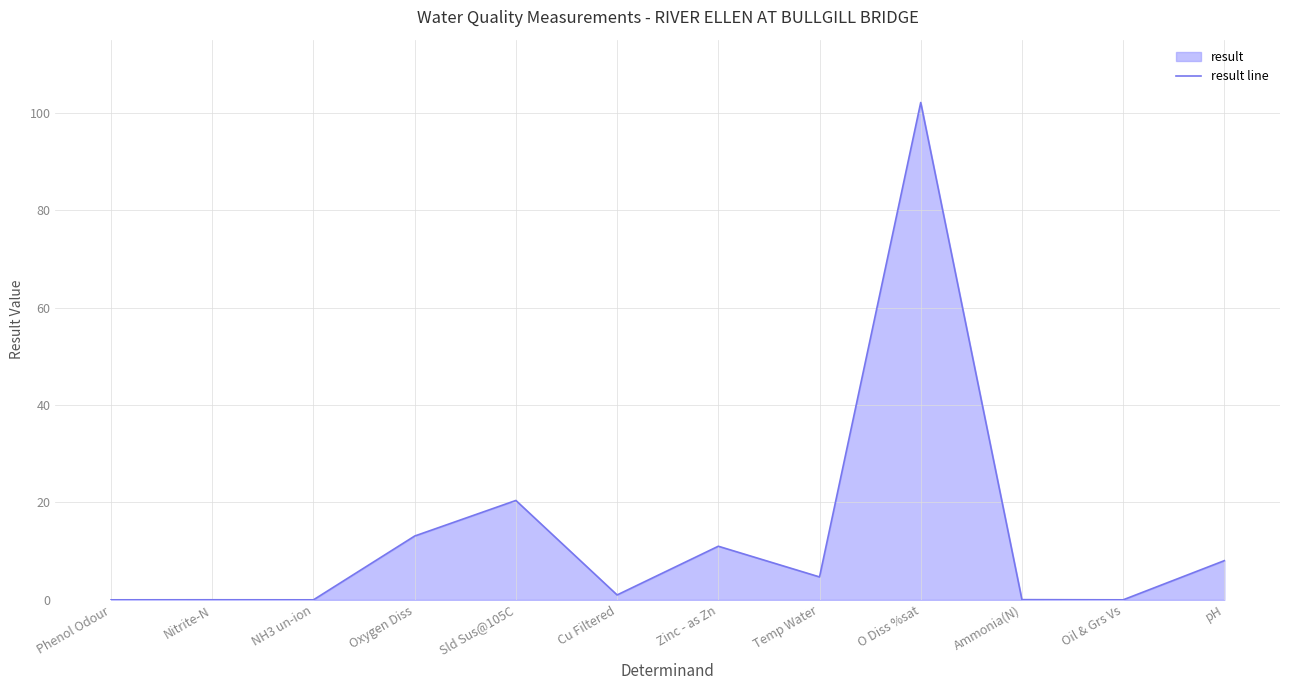

Reading left to right, list all the values displayed in this chart.

0.0	0.0	0.0	13.1	20.4	1.0	11.0	4.7	102.1	0.0	0.0	8.0